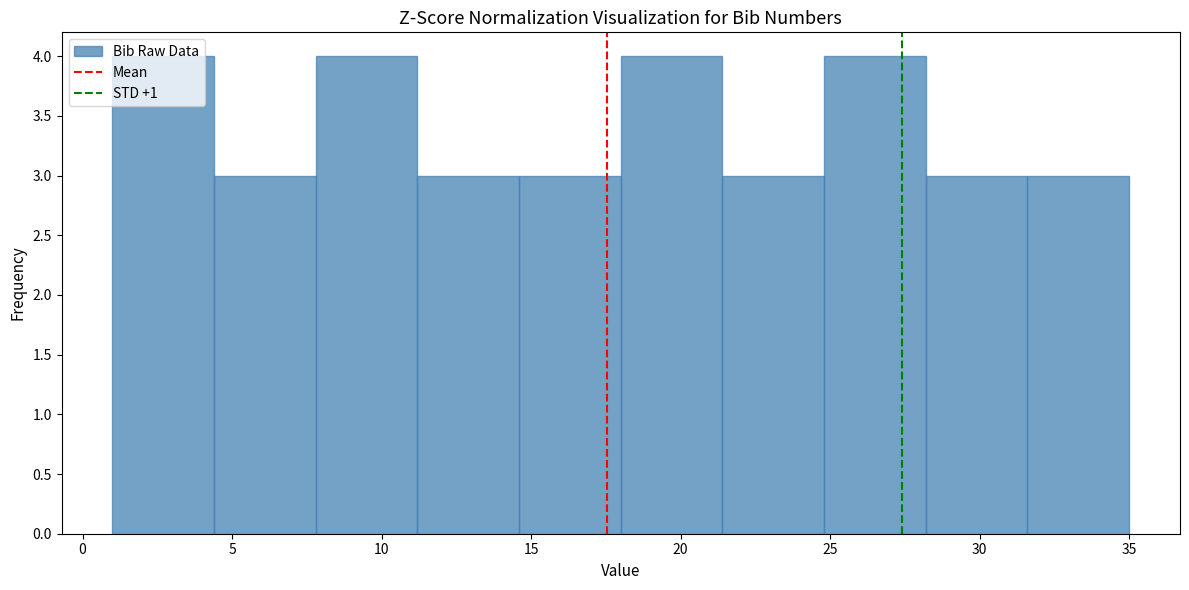

Reading left to right, list every bar in this chart as the range it spans on the x-axis followed by its height. Neither the bar edges nor the heights are printed on the chart, so give them approximately, as read against the axes.

1.0 to 4.4: 4
4.4 to 7.8: 3
7.8 to 11.2: 4
11.2 to 14.6: 3
14.6 to 18.0: 3
18.0 to 21.4: 4
21.4 to 24.8: 3
24.8 to 28.2: 4
28.2 to 31.6: 3
31.6 to 35.0: 3